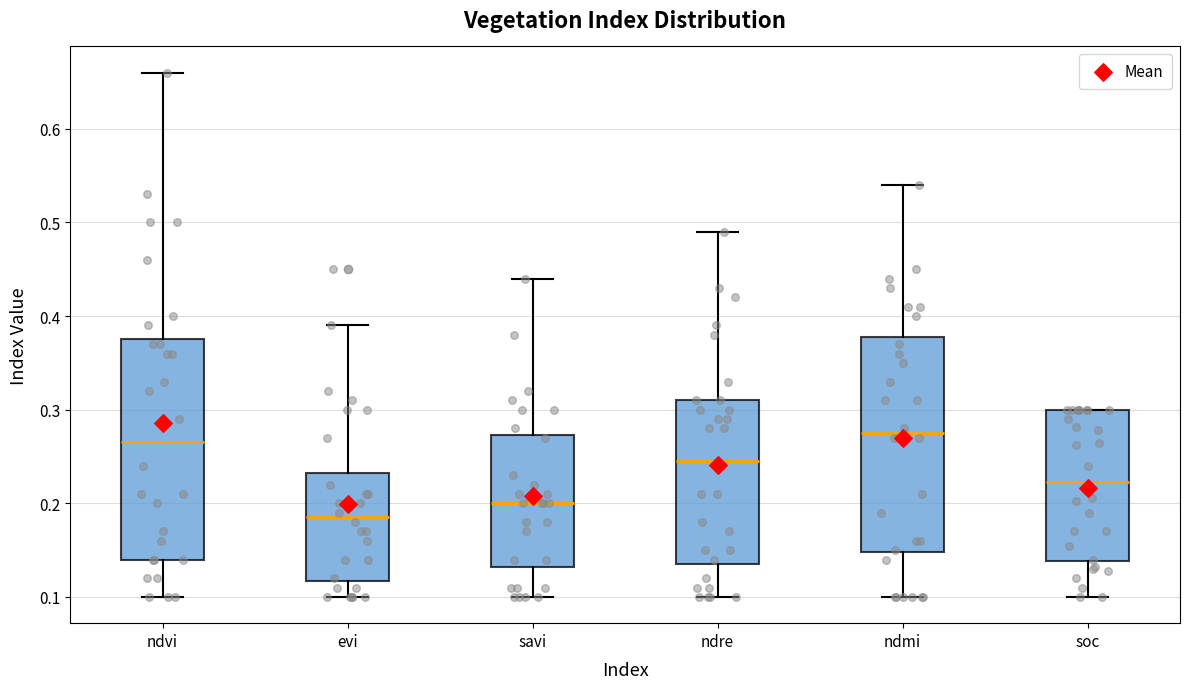

Reading left to right, transcribe this box plot: for each box, give where its median line is, the range the box spans, and where its two whiskers end, as read against the y-axis. The values are not printed on the chart, so give them approximately, as read against the axis.

ndvi: median 0.27, box 0.14 to 0.38, whiskers 0.10 to 0.66
evi: median 0.19, box 0.12 to 0.23, whiskers 0.10 to 0.39
savi: median 0.20, box 0.13 to 0.27, whiskers 0.10 to 0.44
ndre: median 0.25, box 0.14 to 0.31, whiskers 0.10 to 0.49
ndmi: median 0.28, box 0.15 to 0.38, whiskers 0.10 to 0.54
soc: median 0.22, box 0.14 to 0.30, whiskers 0.10 to 0.30